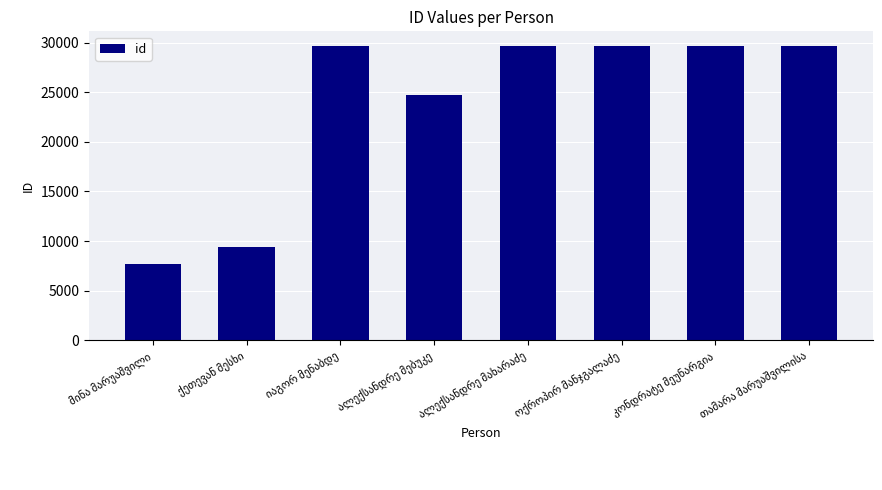

What is the value of the 6th bar from the left?

29618